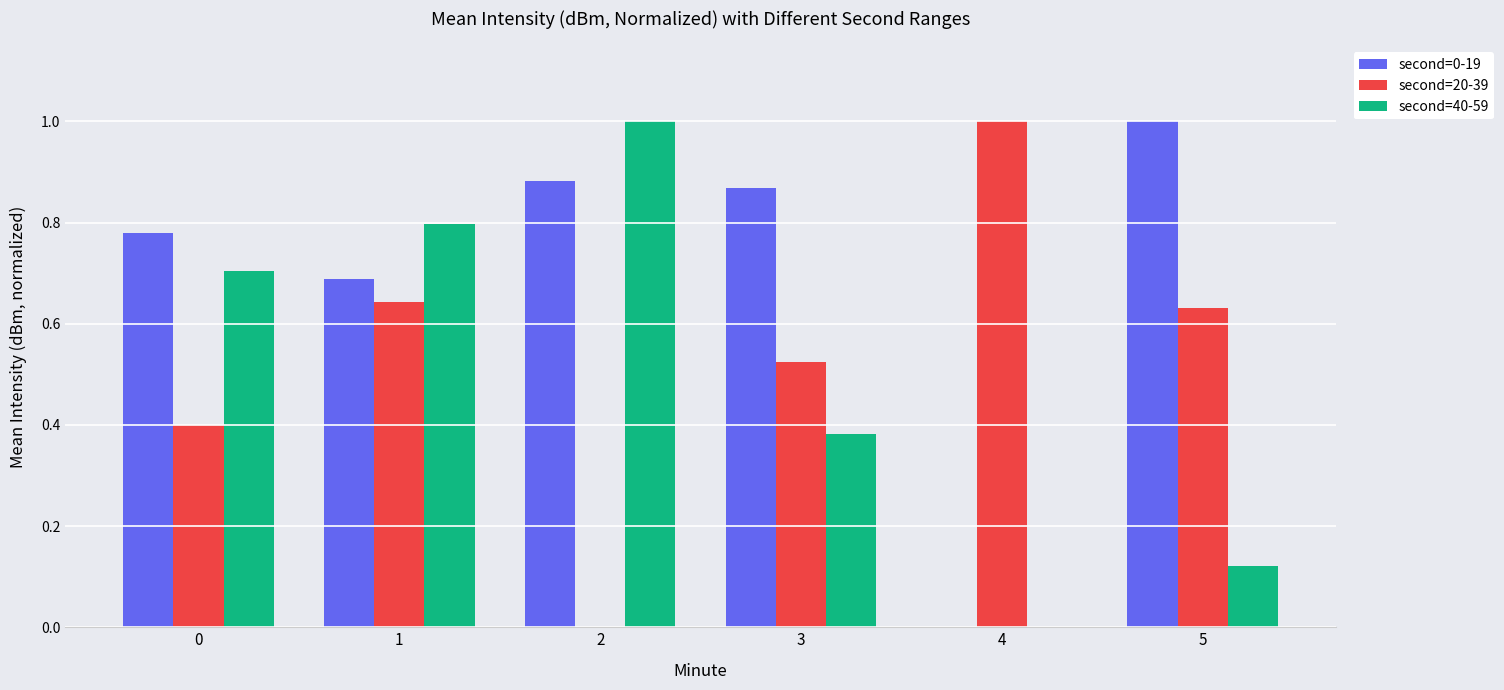

Which series has the largest total across all categories?

second=0-19